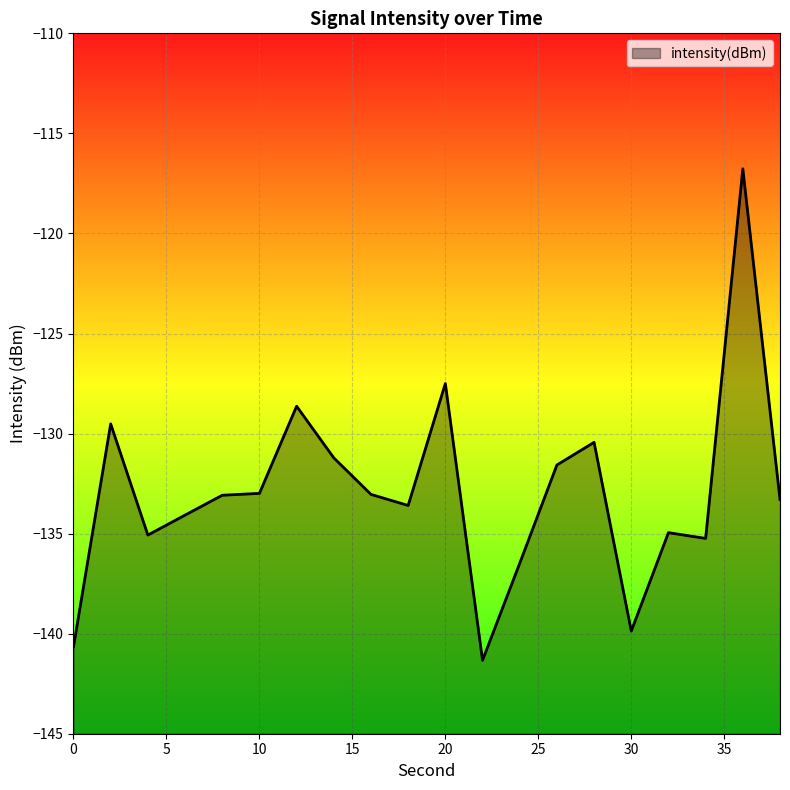

What is the value of the 18th point from the left?

-135.2